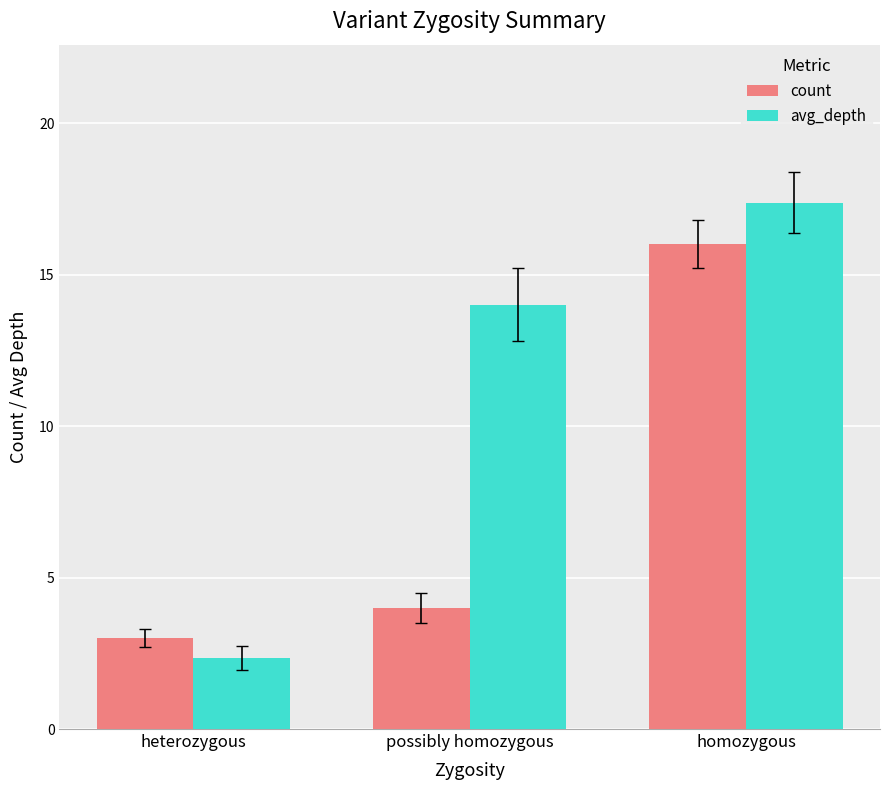

At which label is avg_depth closest to 9?

possibly homozygous